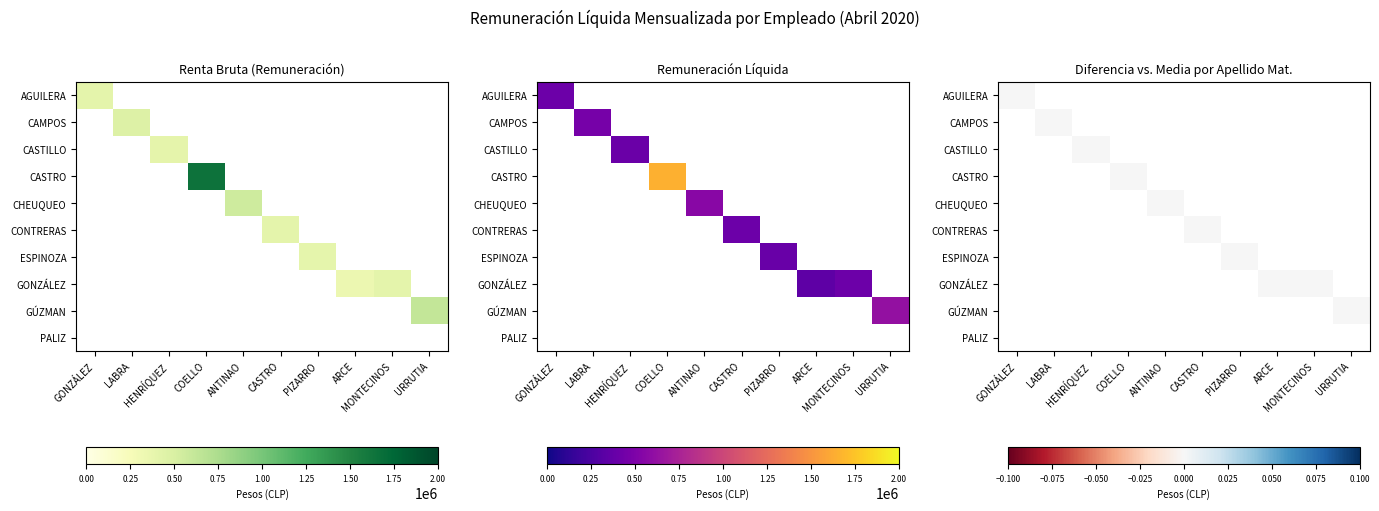

Which category has the highest value across all series?

COELLO